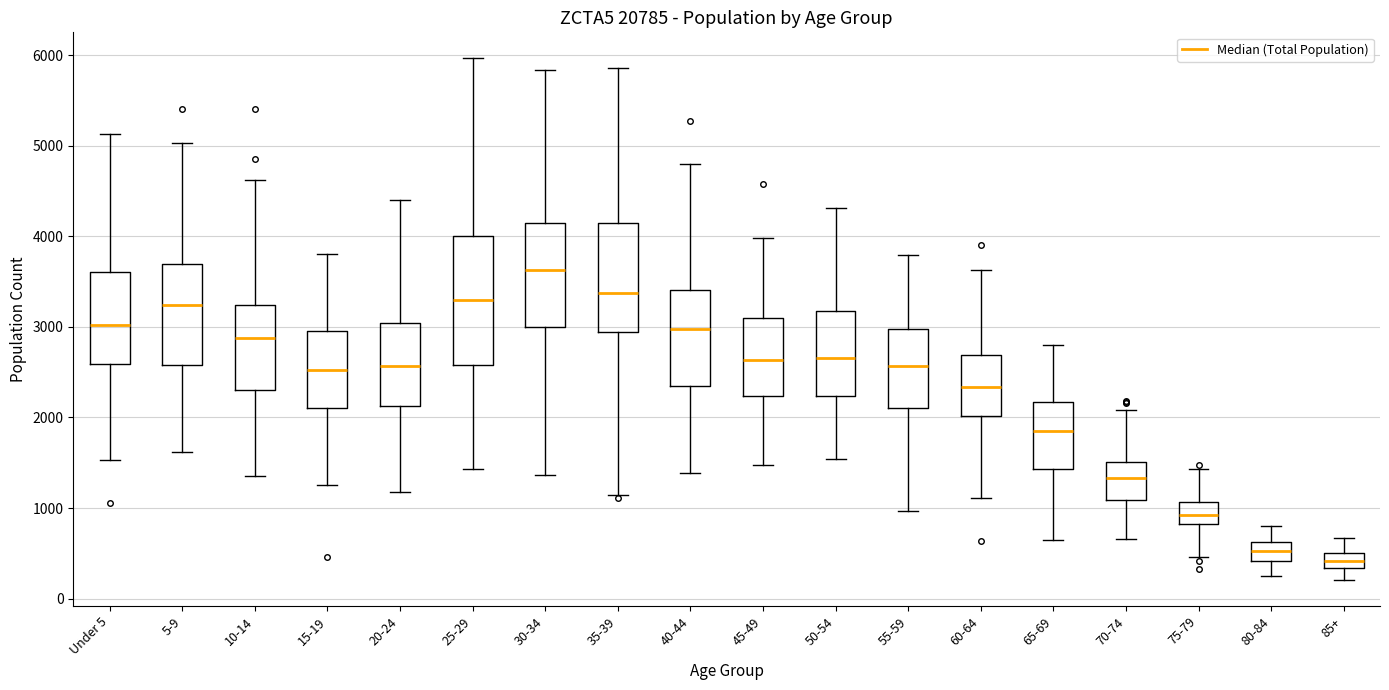

Reading left to right, transcribe this box plot: for each box, give where its median line is, the range the box spans, and where its two whiskers end, as read against the y-axis. The values are not printed on the chart, so give them approximately, as read against the axis.

Under 5: median 3000, box 2600 to 3600, whiskers 1500 to 5100
5-9: median 3200, box 2600 to 3700, whiskers 1600 to 5000
10-14: median 2900, box 2300 to 3200, whiskers 1400 to 4600
15-19: median 2500, box 2100 to 3000, whiskers 1300 to 3800
20-24: median 2600, box 2100 to 3000, whiskers 1200 to 4400
25-29: median 3300, box 2600 to 4000, whiskers 1400 to 6000
30-34: median 3600, box 3000 to 4100, whiskers 1400 to 5800
35-39: median 3400, box 2900 to 4100, whiskers 1100 to 5900
40-44: median 3000, box 2300 to 3400, whiskers 1400 to 4800
45-49: median 2600, box 2200 to 3100, whiskers 1500 to 4000
50-54: median 2700, box 2200 to 3200, whiskers 1500 to 4300
55-59: median 2600, box 2100 to 3000, whiskers 1000 to 3800
60-64: median 2300, box 2000 to 2700, whiskers 1100 to 3600
65-69: median 1900, box 1400 to 2200, whiskers 600 to 2800
70-74: median 1300, box 1100 to 1500, whiskers 700 to 2100
75-79: median 900, box 800 to 1100, whiskers 500 to 1400
80-84: median 500, box 400 to 600, whiskers 200 to 800
85+: median 400, box 300 to 500, whiskers 200 to 700